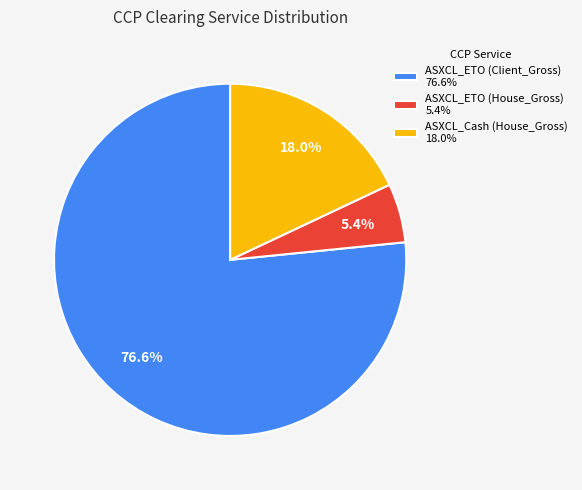

Approximately how many times larger is the value at ASXCL_Cash (House_Gross) compared to ASXCL_ETO (Client_Gross)?

0.2